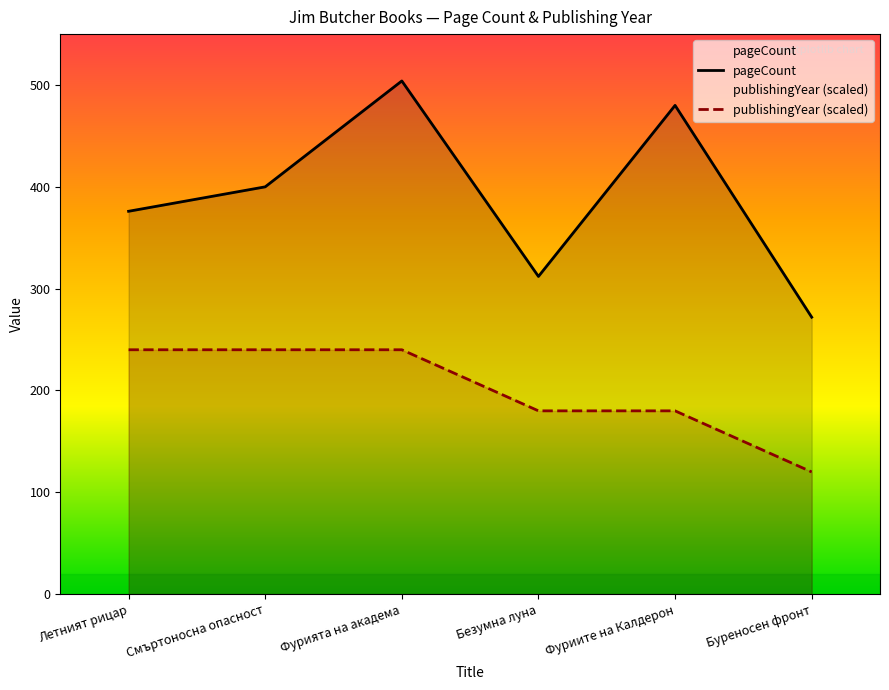

True or false: publishingYear has a value of 426 at Фурията на академа.

False